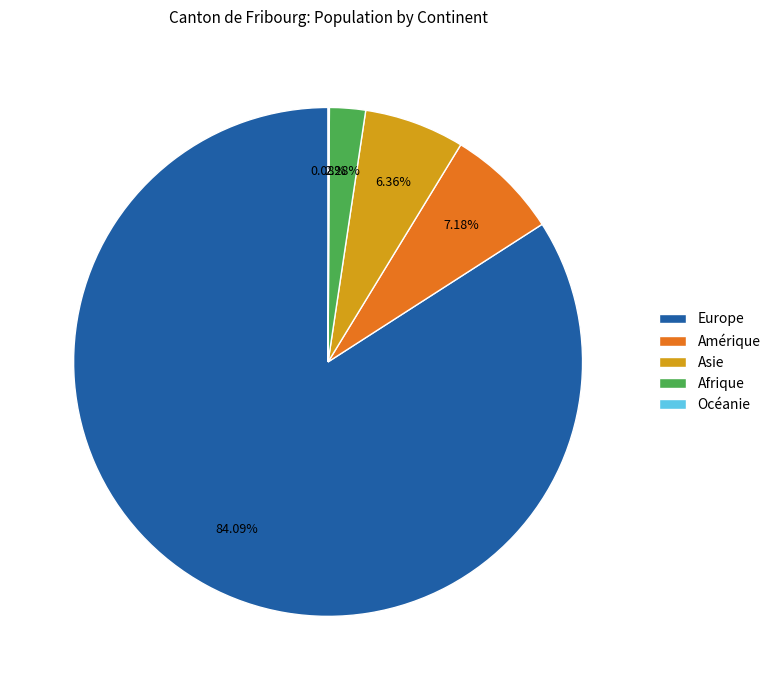

True or false: Asie accounts for 1% of the total.

False